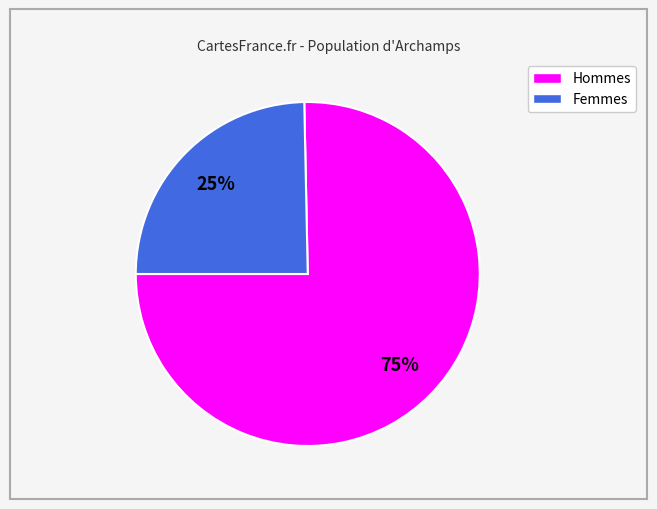

Count the number of slices in the pie.

2